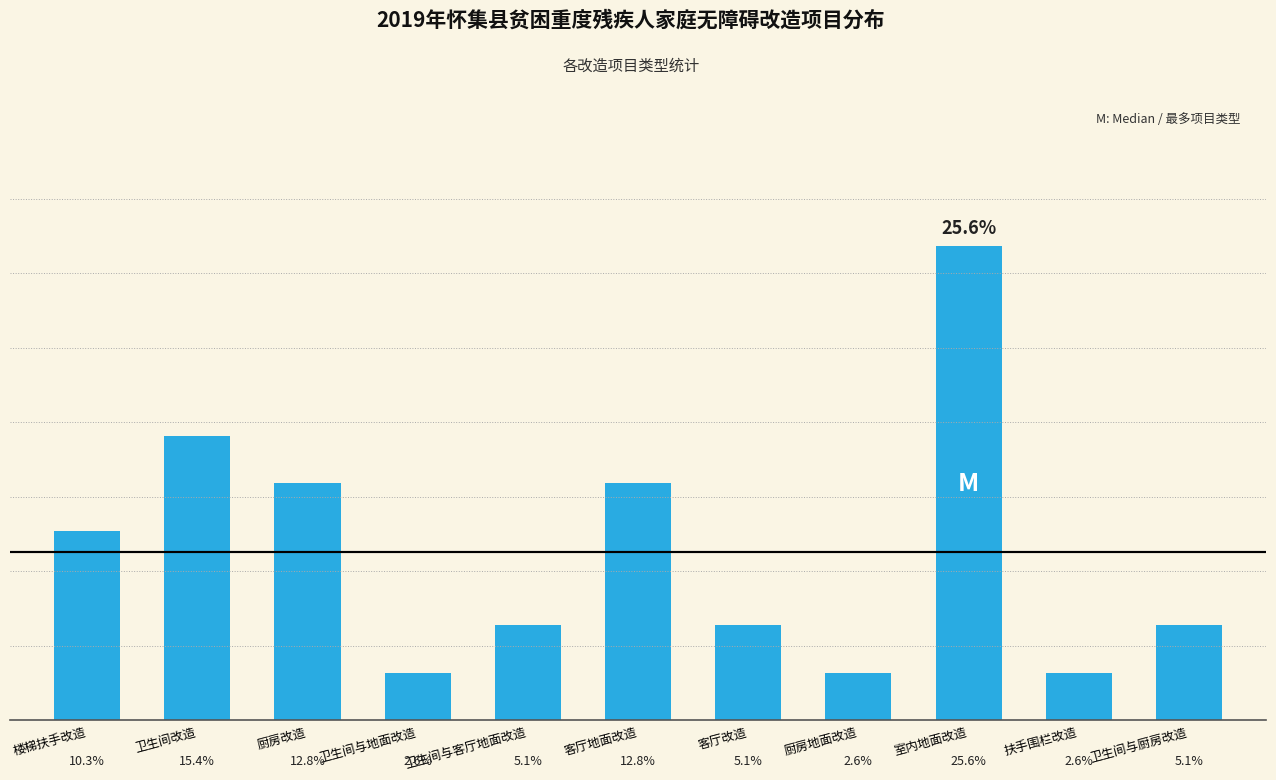

What is the label of the 1st bar from the right?

卫生间与厨房改造